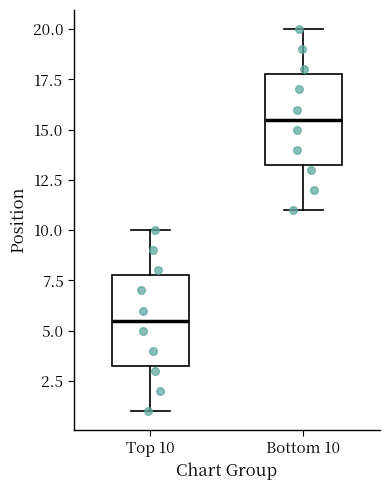

Reading left to right, read every box against the y-axis: the position of its median line, the range the box covers, and the ends of its whiskers. The values are not printed on the chart, so give them approximately, as read against the axis.

Top 10: median 5.5, box 3.5 to 8.0, whiskers 1.0 to 10.0
Bottom 10: median 15.5, box 13.5 to 18.0, whiskers 11.0 to 20.0